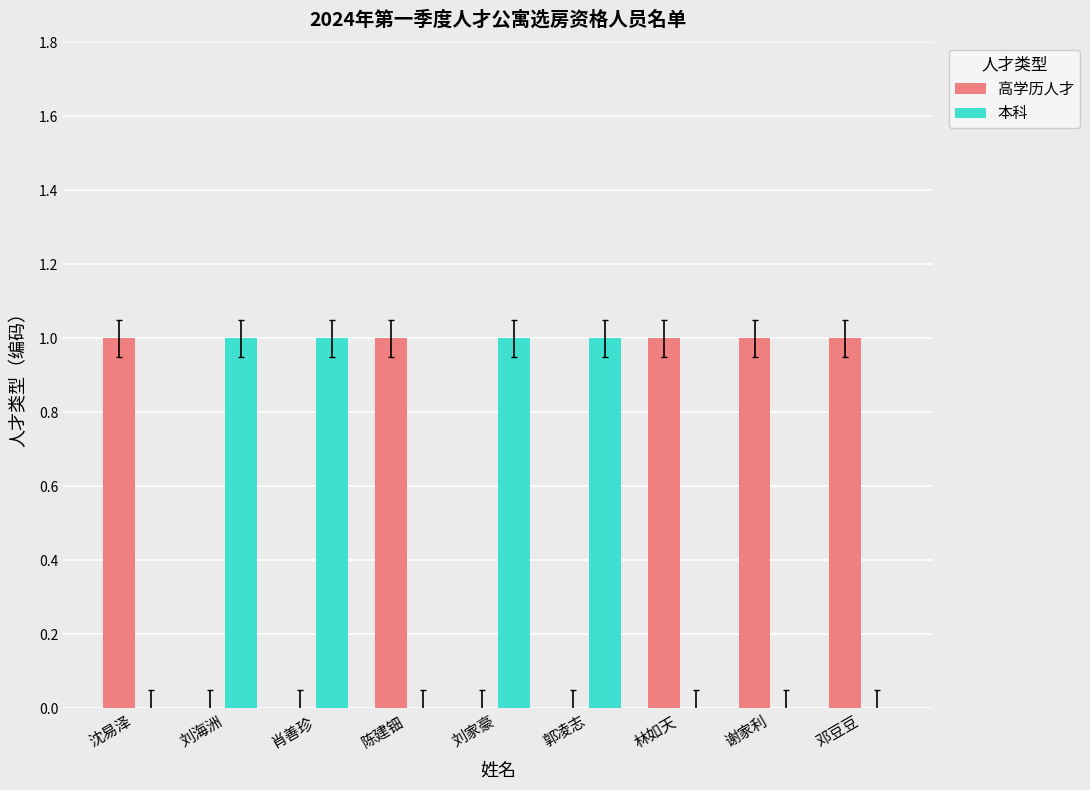

Count the 本科 values in the range 0 to 1.

9